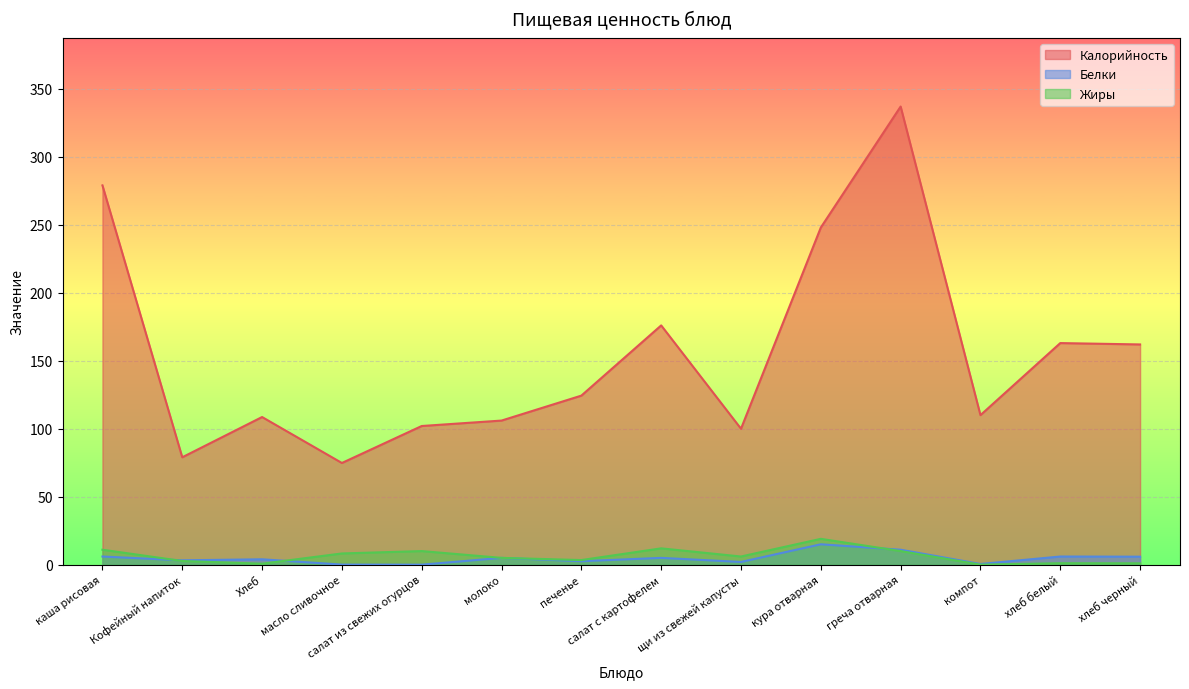

The value of Калорийность at молоко is 31.2. True or false?

False